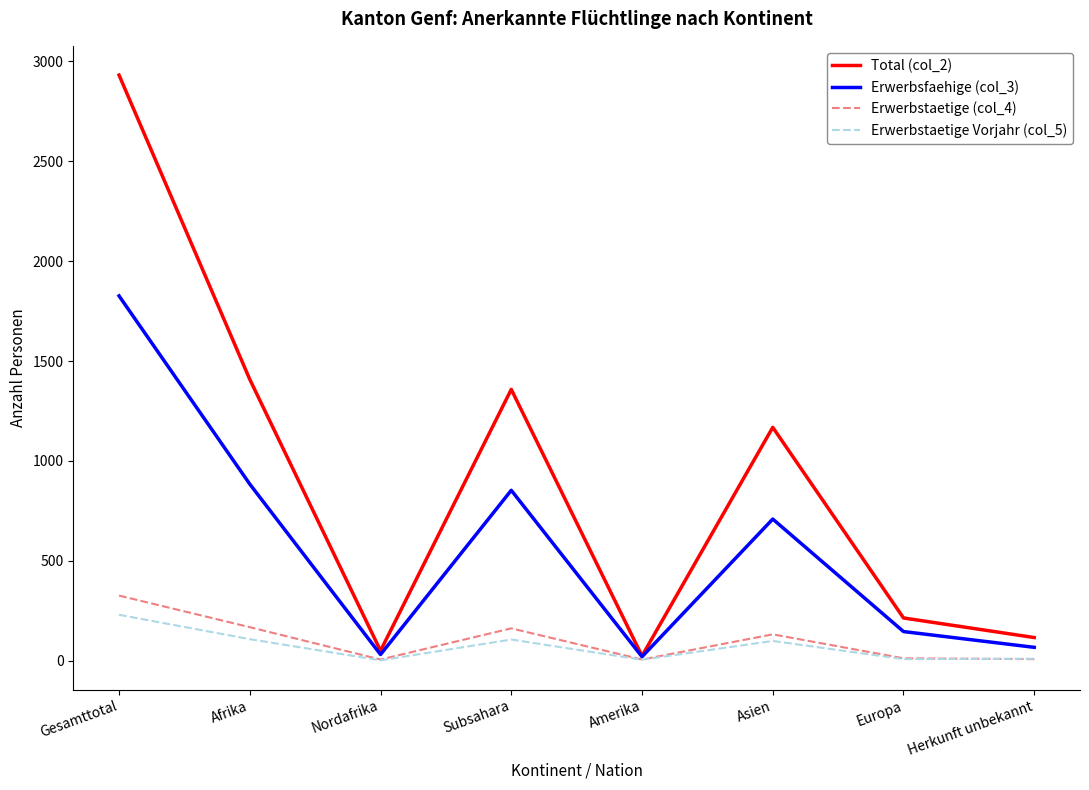

The value of Erwerbstaetige (col_4) at Asien is 132. True or false?

True